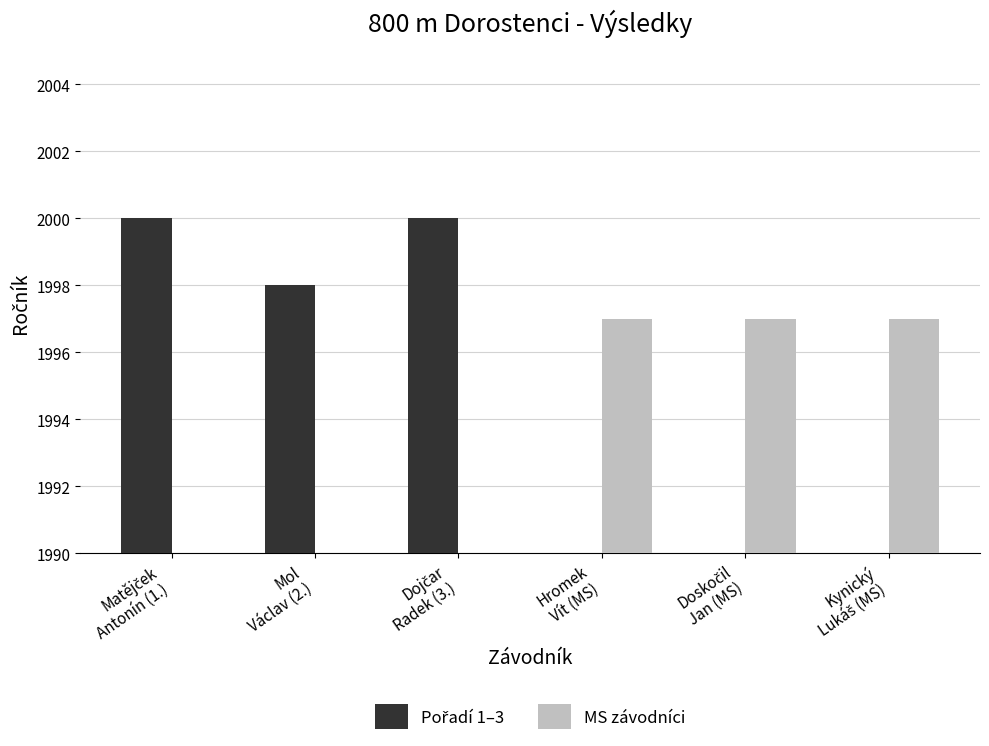

How many groups of bars are there?

6